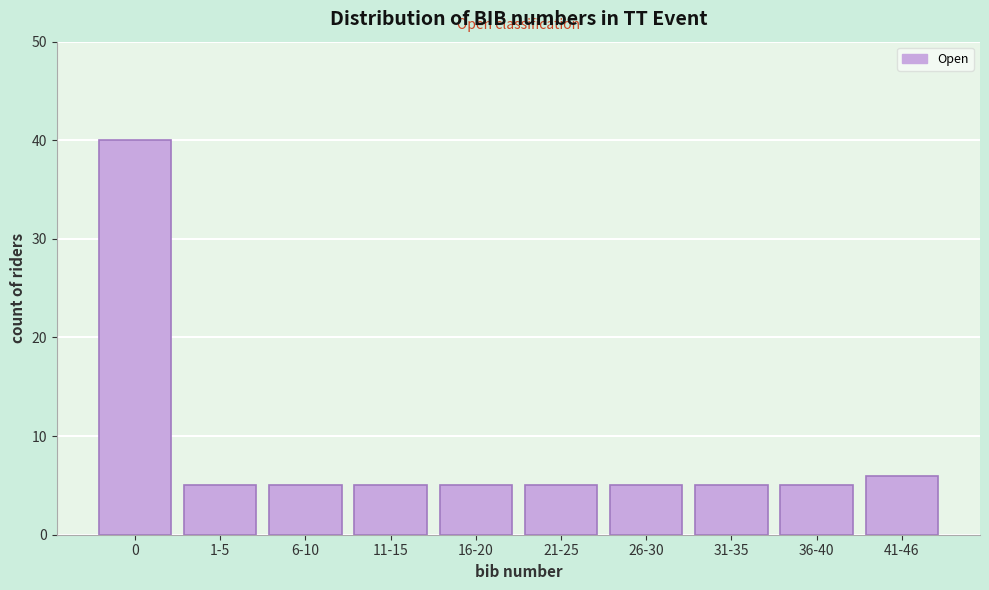

Reading right to left, transcribe all the data shown in this chart.

41-46=6	36-40=5	31-35=5	26-30=5	21-25=5	16-20=5	11-15=5	6-10=5	1-5=5	0=40